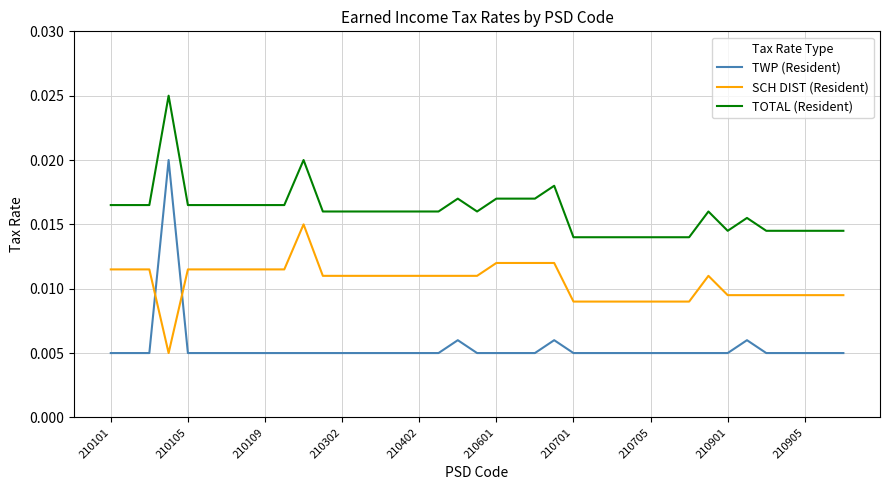

Which series has the largest range (max minus min)?

TWP (Resident)